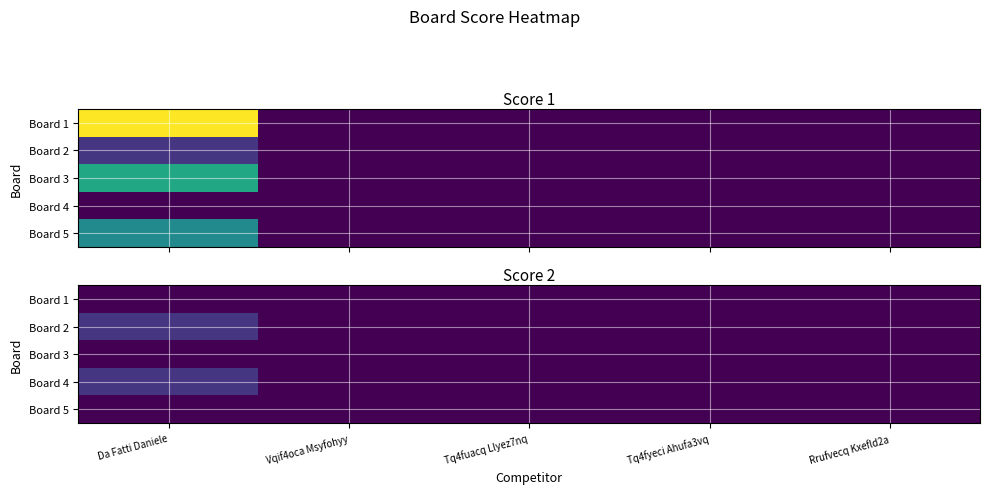

True or false: Board 1 has a value of 0 at Da Fatti Daniele.

True